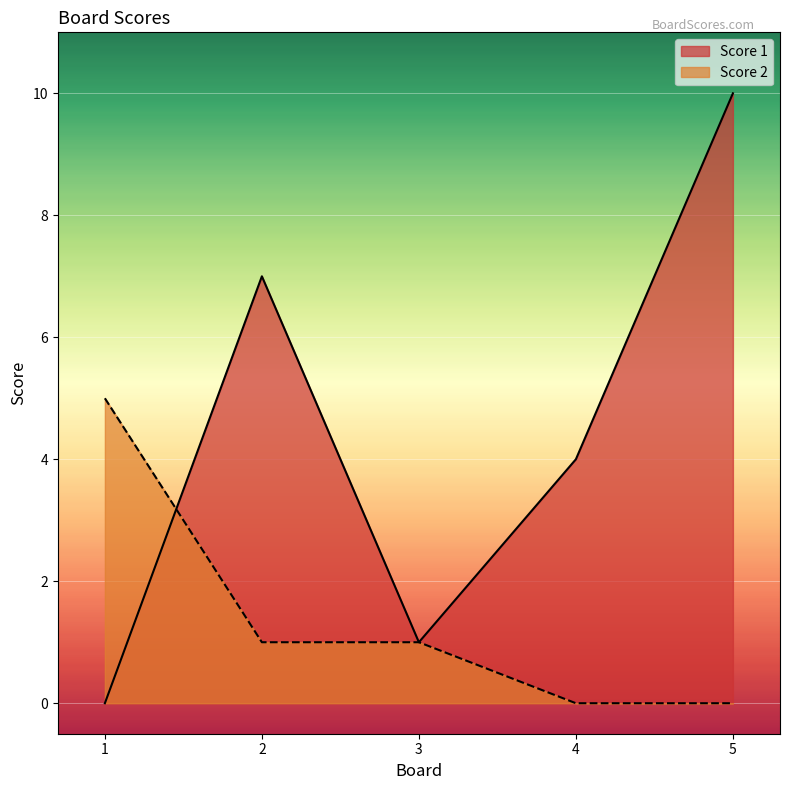

True or false: Score 2 has a value of 0 at 2.

False